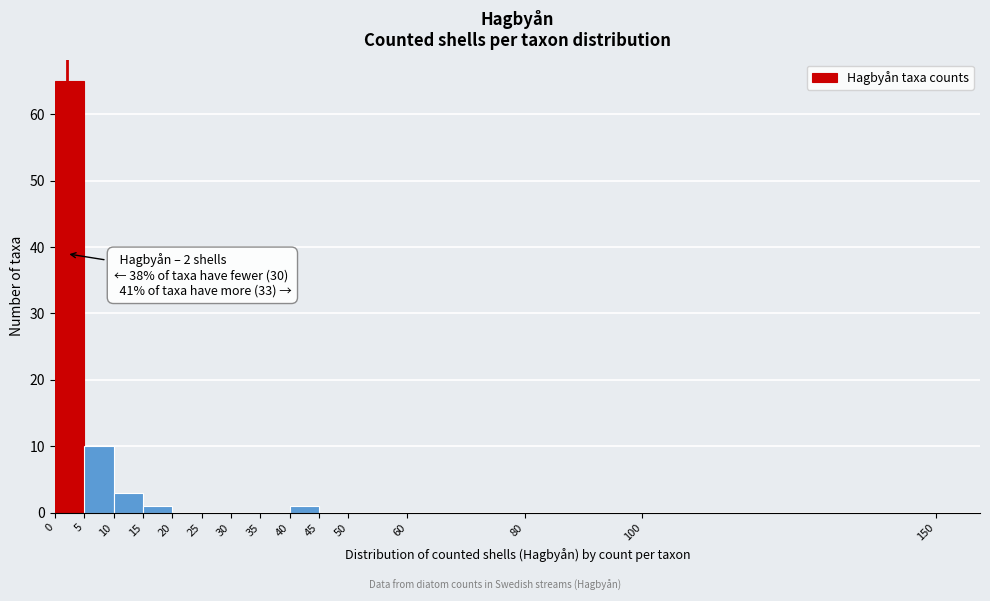

Which range on the x-axis has the tallest bar?

0 to 5